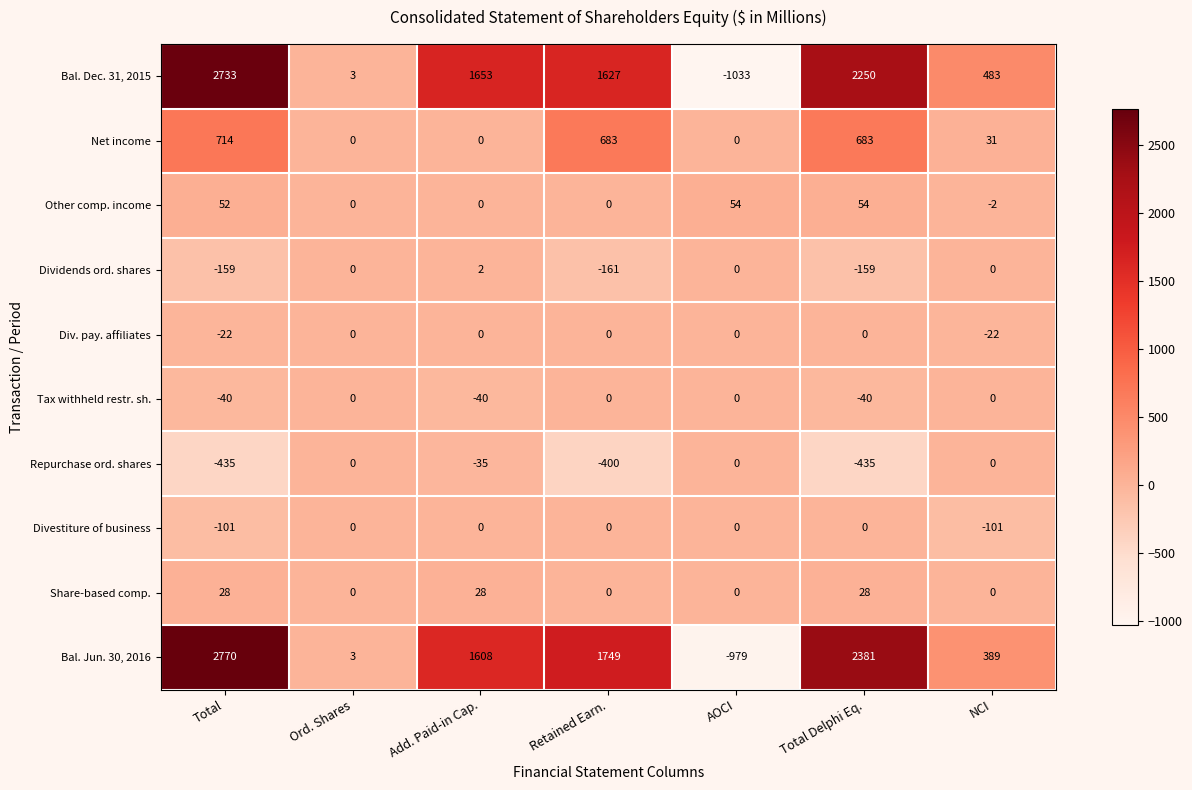

True or false: Tax withheld restr. sh. has a value of -66 at Add. Paid-in Cap..

False